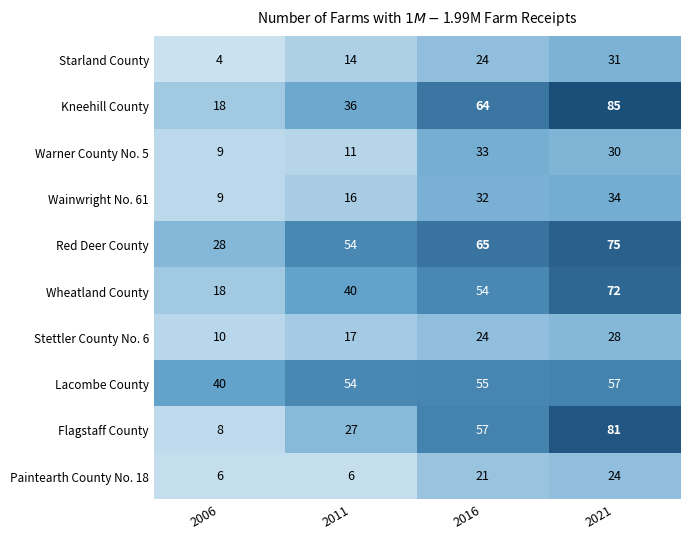

Rank the series by their maximum value, from highest to lowest.

Kneehill County, Flagstaff County, Red Deer County, Wheatland County, Lacombe County, Wainwright No. 61, Warner County No. 5, Starland County, Stettler County No. 6, Paintearth County No. 18